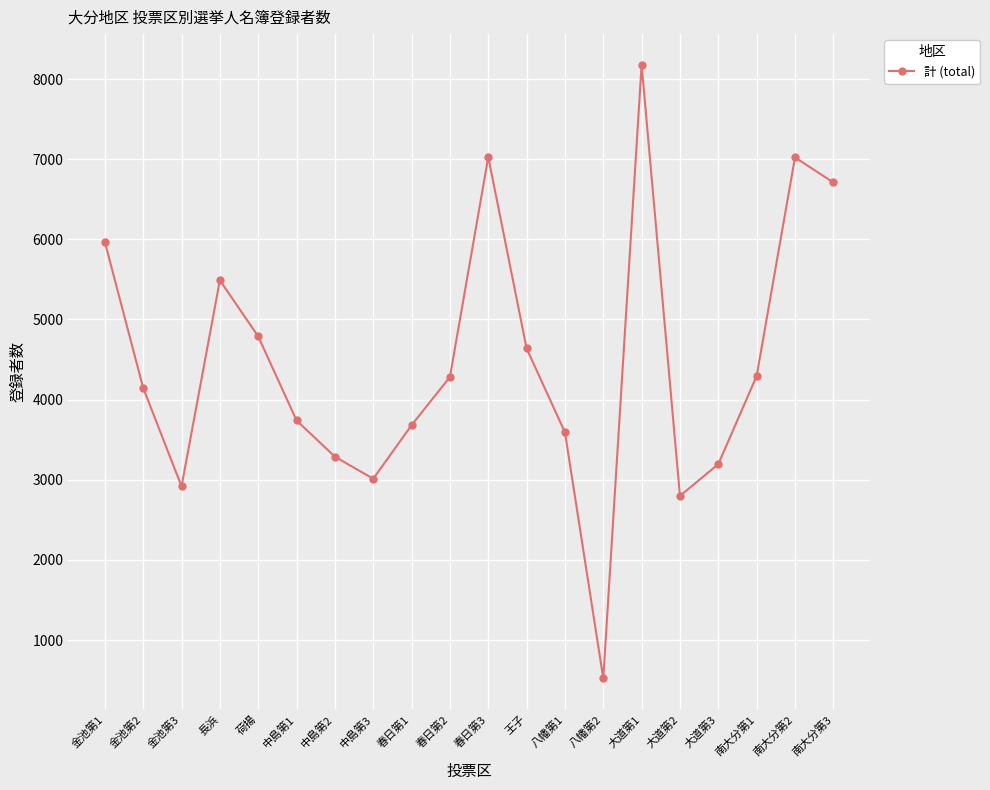

What is the label of the 5th point from the left?

荷揚